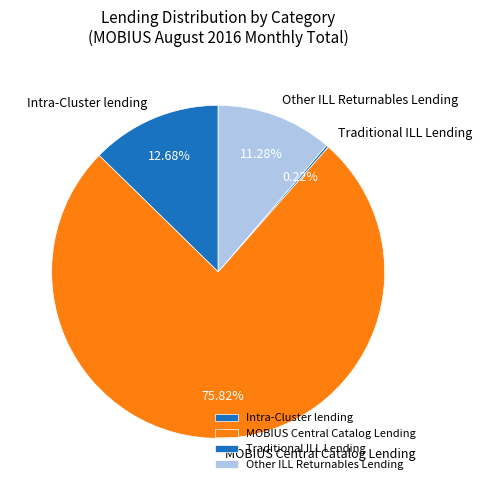

Combined, do Other ILL Returnables Lending and MOBIUS Central Catalog Lending account for over 50%?

Yes